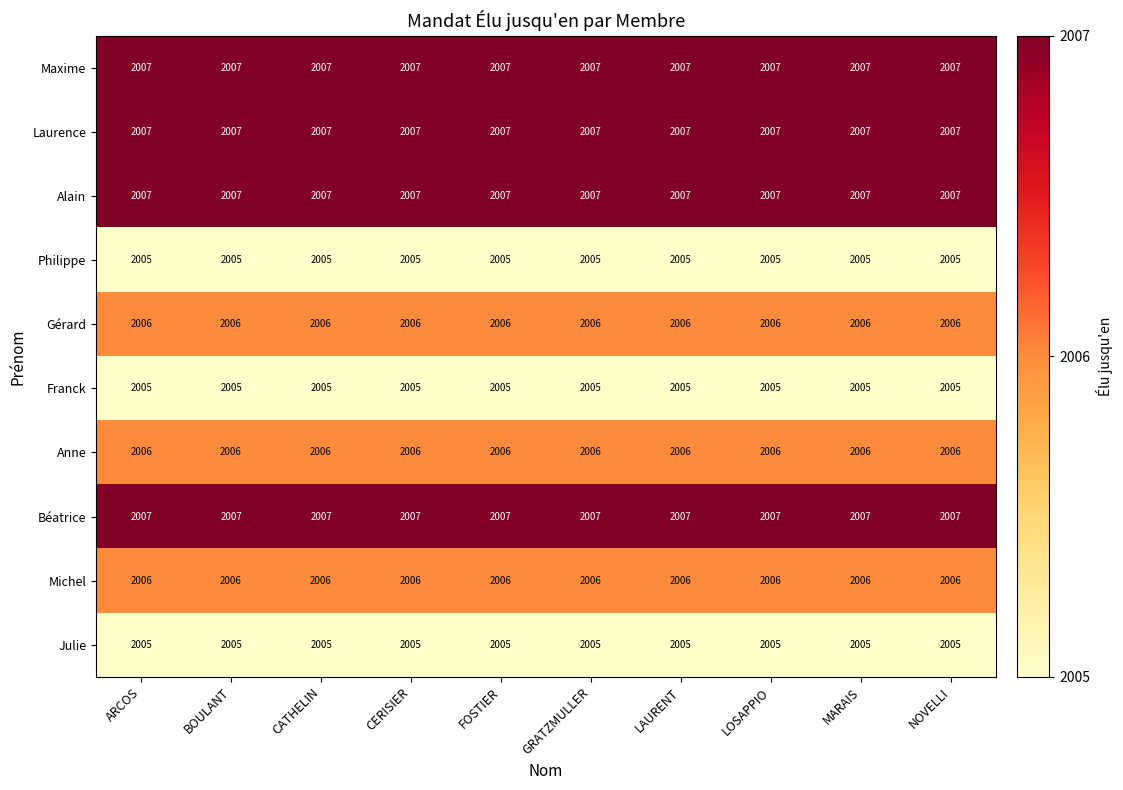

What is the smallest value displayed?

2005